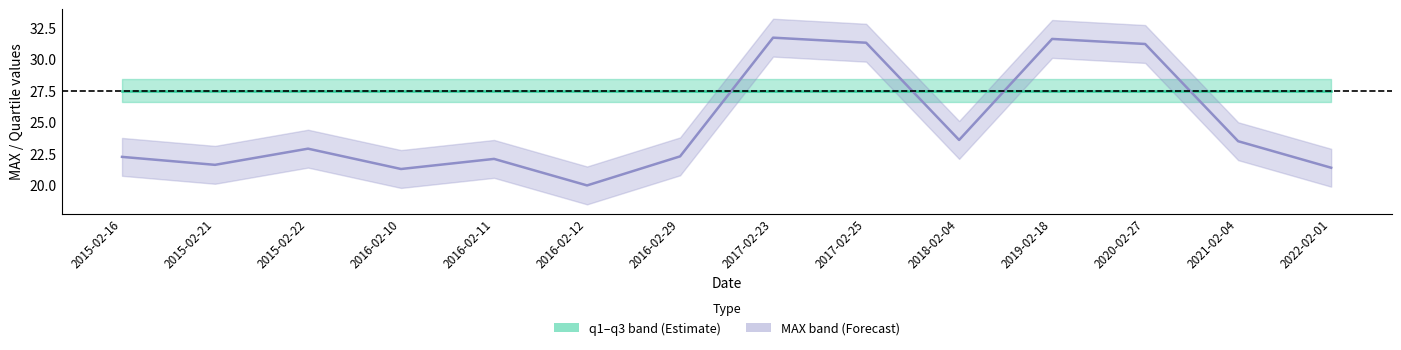

List the labels in order of q1–q3 midline value, smallest first.

2015-02-16, 2015-02-21, 2015-02-22, 2016-02-10, 2016-02-11, 2016-02-12, 2016-02-29, 2017-02-23, 2017-02-25, 2018-02-04, 2019-02-18, 2020-02-27, 2021-02-04, 2022-02-01